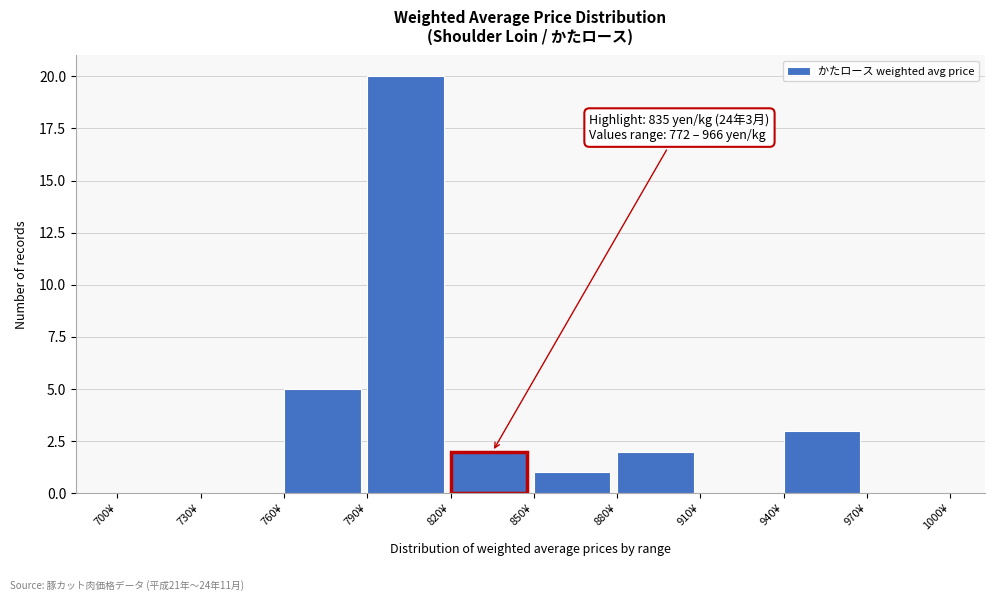

Which range on the x-axis has the tallest bar?

790 to 820